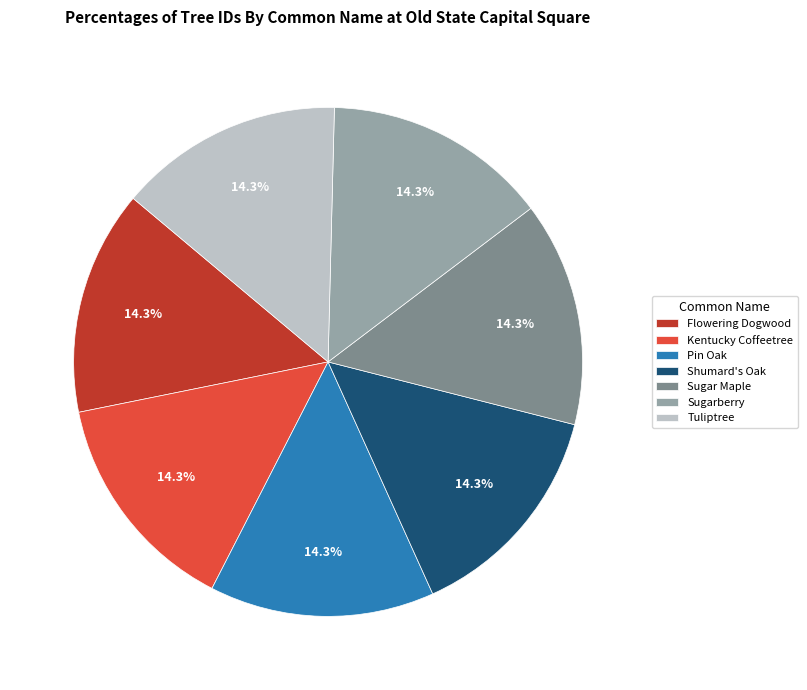

Is there a majority slice in this chart?

No